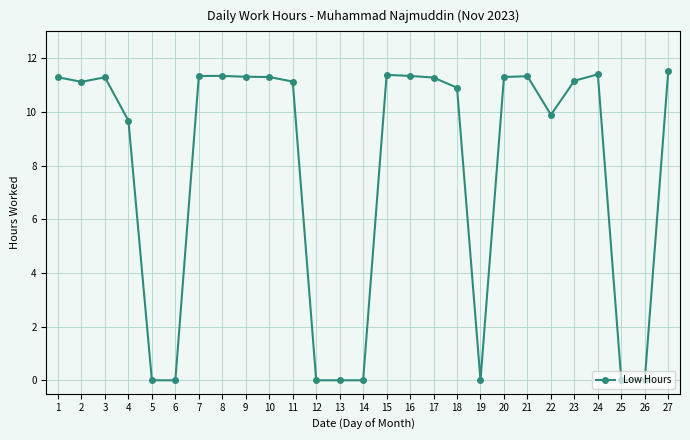

Does the chart have visible grid lines?

Yes